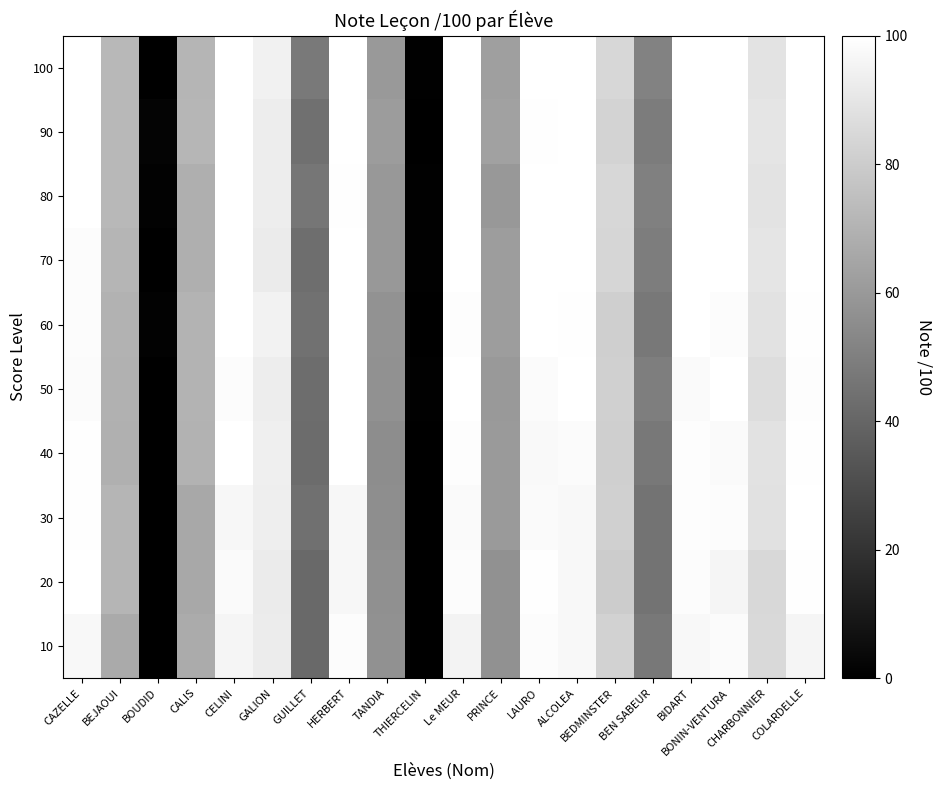

At how many categories does at least one series exceed 66?

14